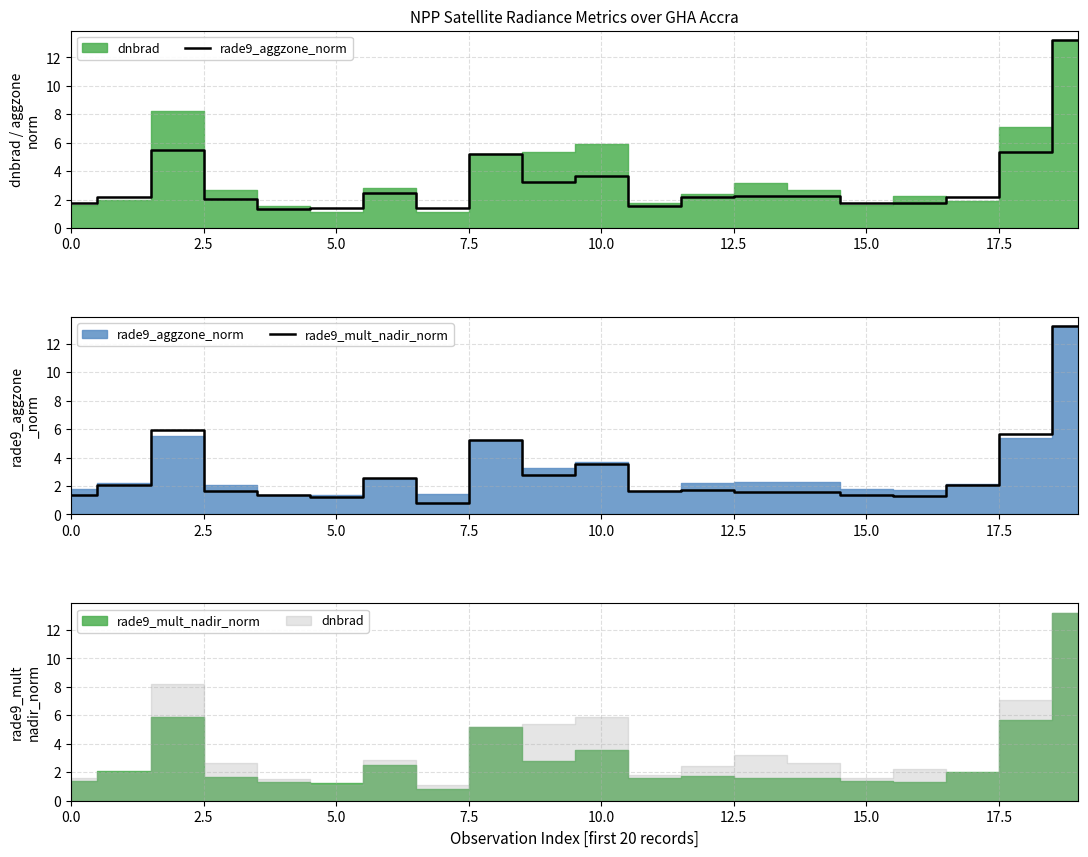

How many lines are shown in the chart?

2